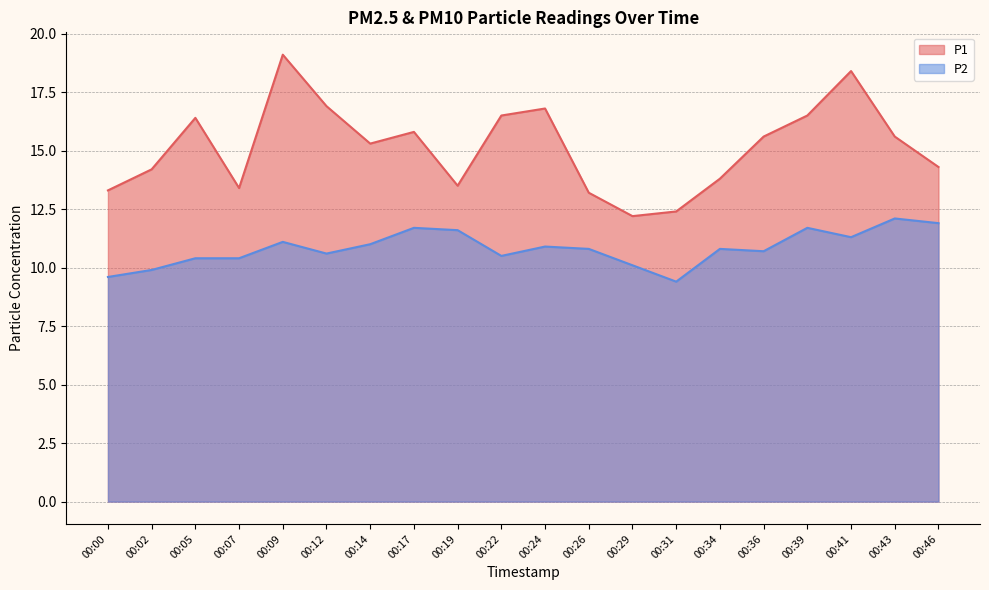

How many lines are shown in the chart?

2